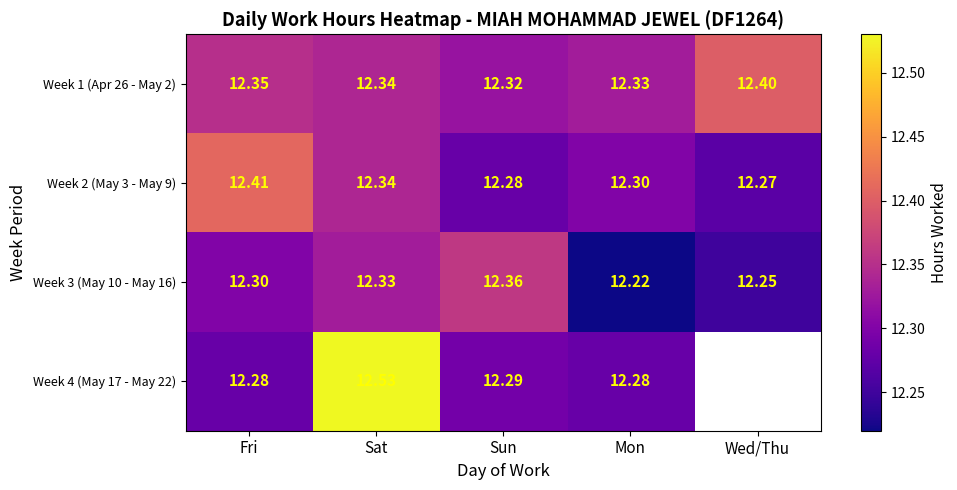

What is the total value across all series at Sun?

49.2